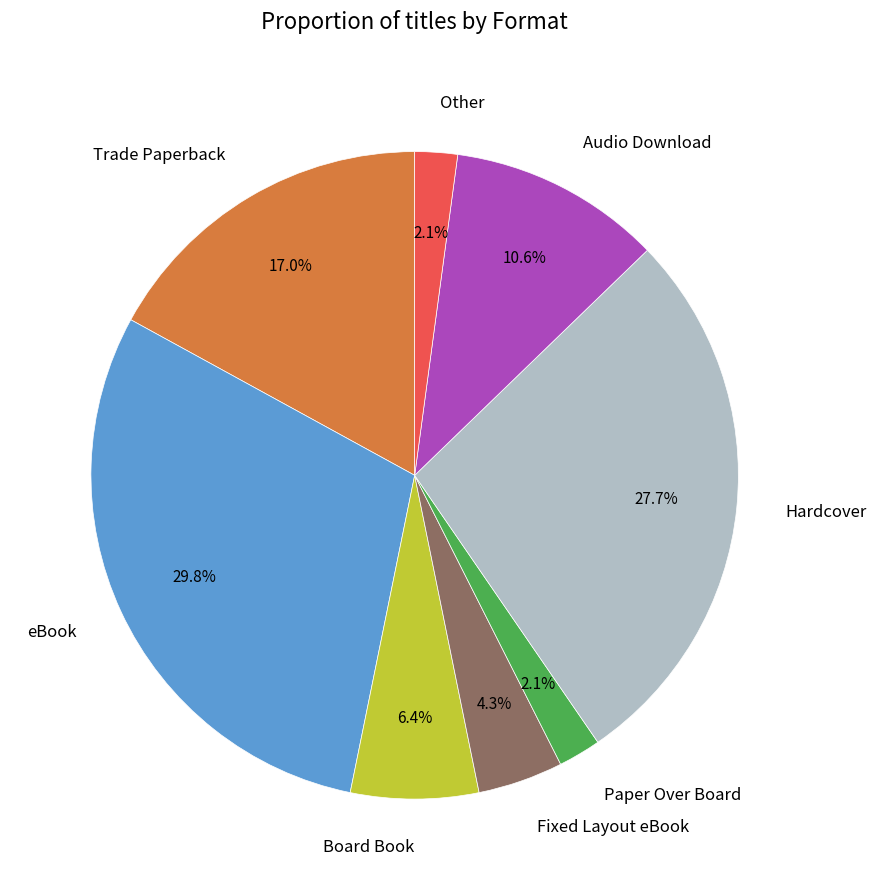

What portion of the pie excludes Paper Over Board?

97.9%